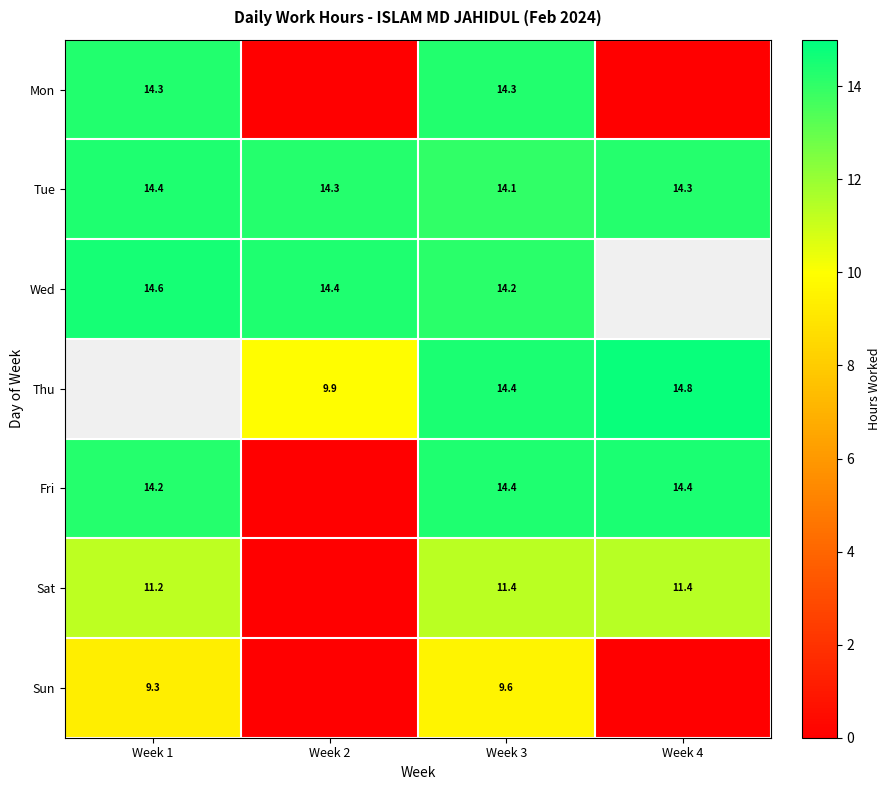

What is the minimum value for Tue?

14.1